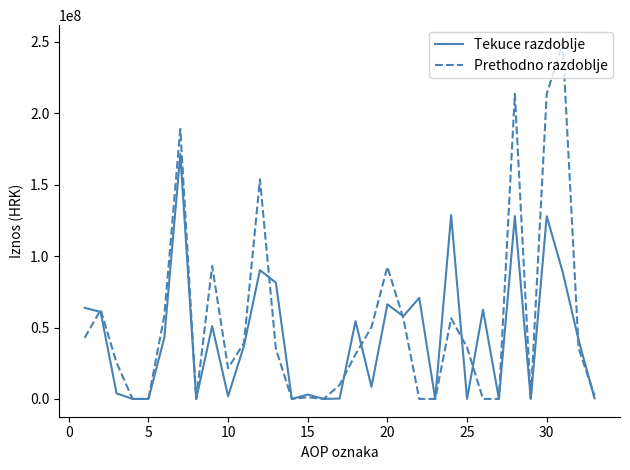

How many values in the Tekuce razdoblje series are below 41342450?

16